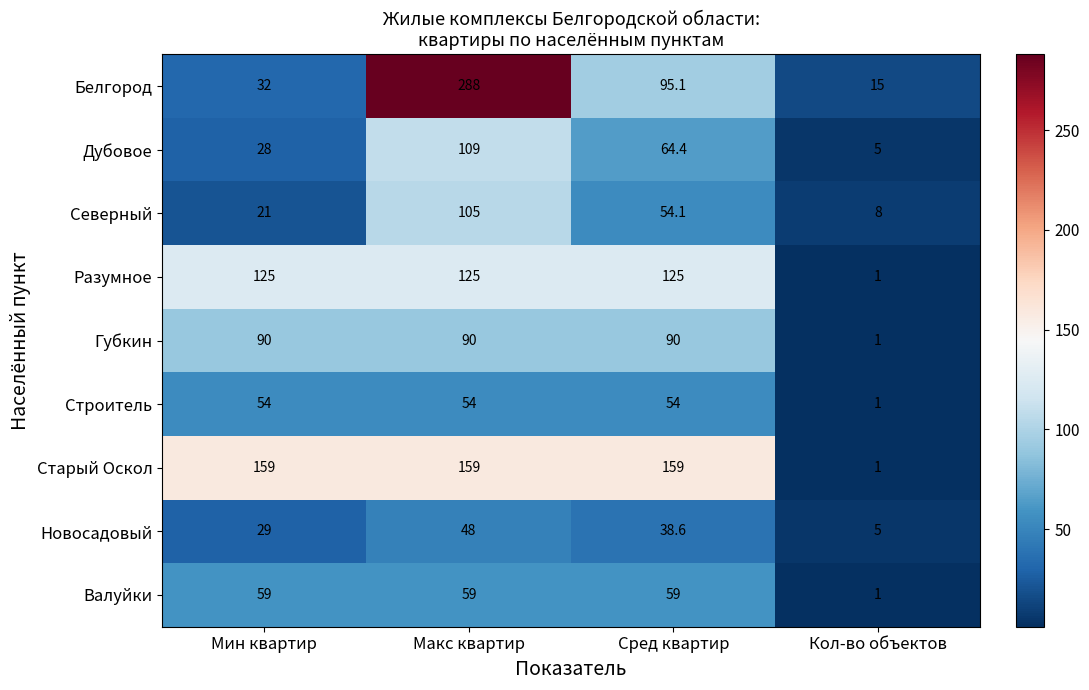

Which series has the largest total across all categories?

Старый Оскол